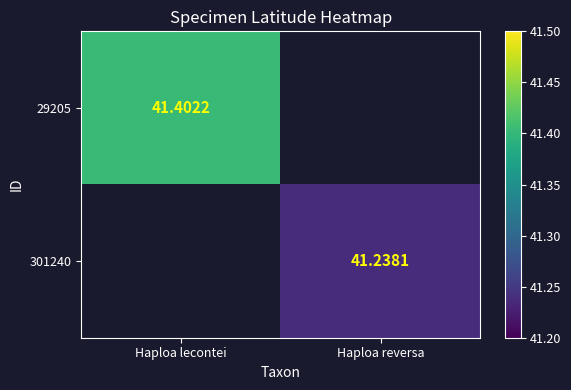

At which label does 301240 reach its minimum?

Haploa lecontei